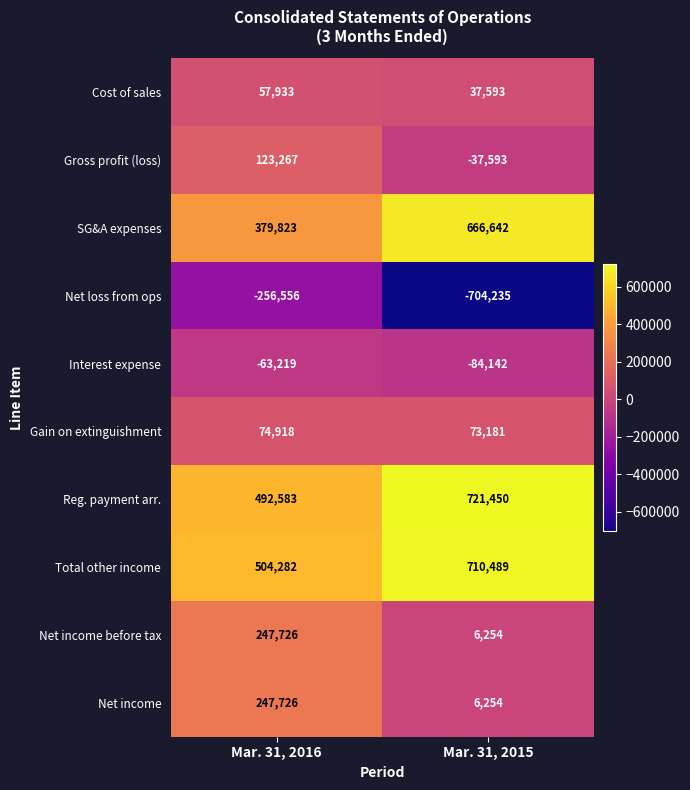

Reading left to right, list all the values displayed in this chart.

Cost of sales: 57933	37593
Gross profit (loss): 123267	-37593
SG&A expenses: 379823	666642
Net loss from ops: -256556	-704235
Interest expense: -63219	-84142
Gain on extinguishment: 74918	73181
Reg. payment arr.: 492583	721450
Total other income: 504282	710489
Net income before tax: 247726	6254
Net income: 247726	6254